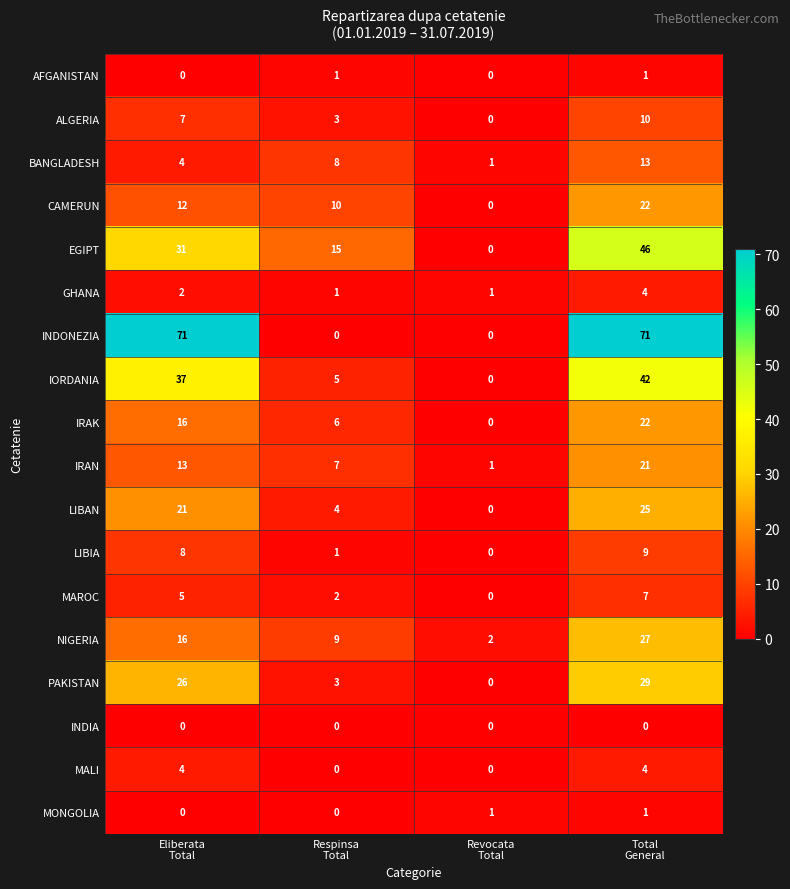

Which series has the largest range (max minus min)?

INDONEZIA